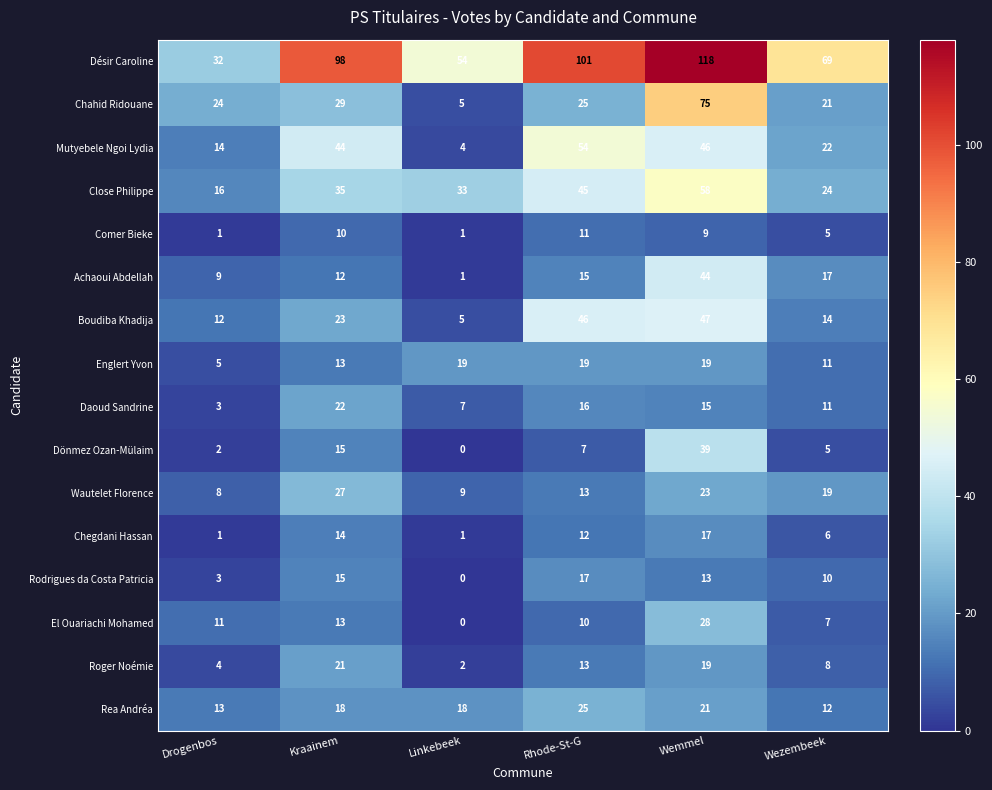

At which category is the sum across all series the highest?

Wemmel